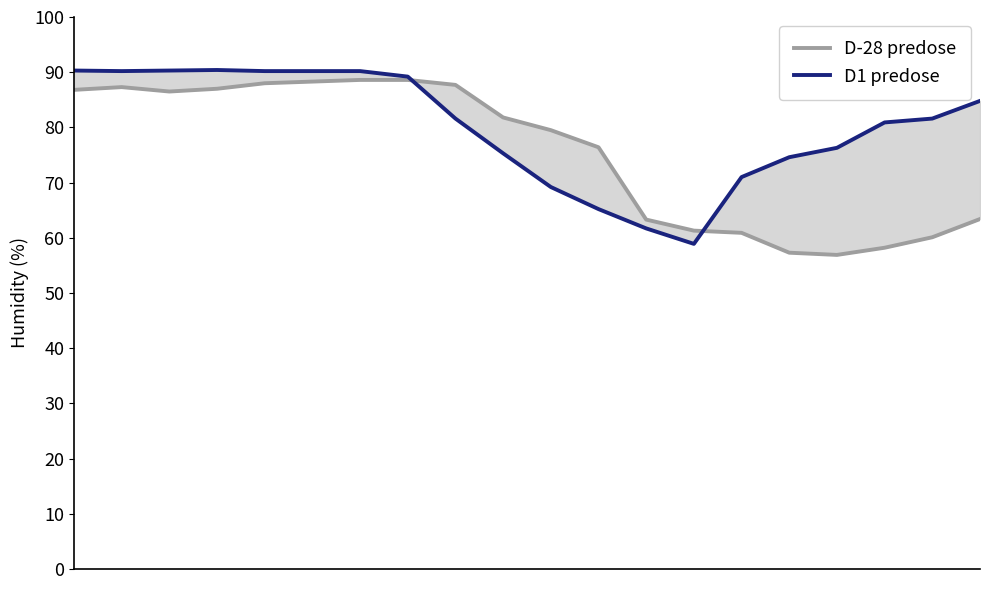

Where is the first local minimum for D1 predose?

1